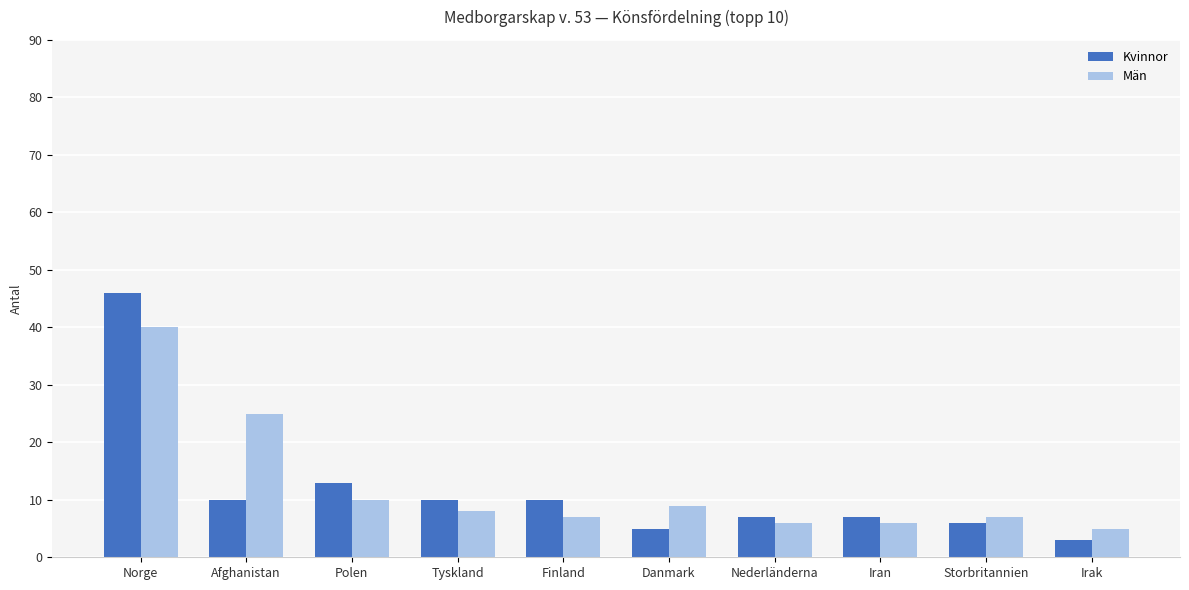

What is the difference between the highest and lowest values at Danmark?

4